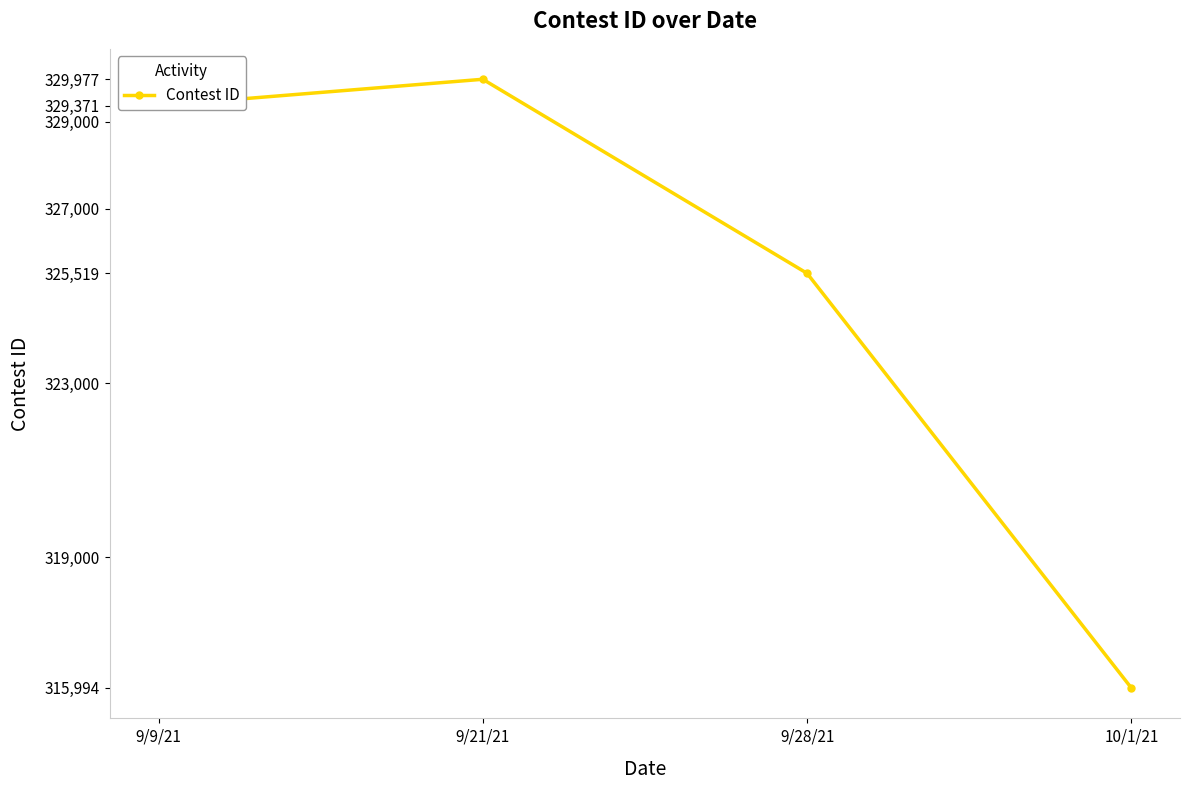

The chart shows a value of 459687 at 9/21/21. True or false?

False